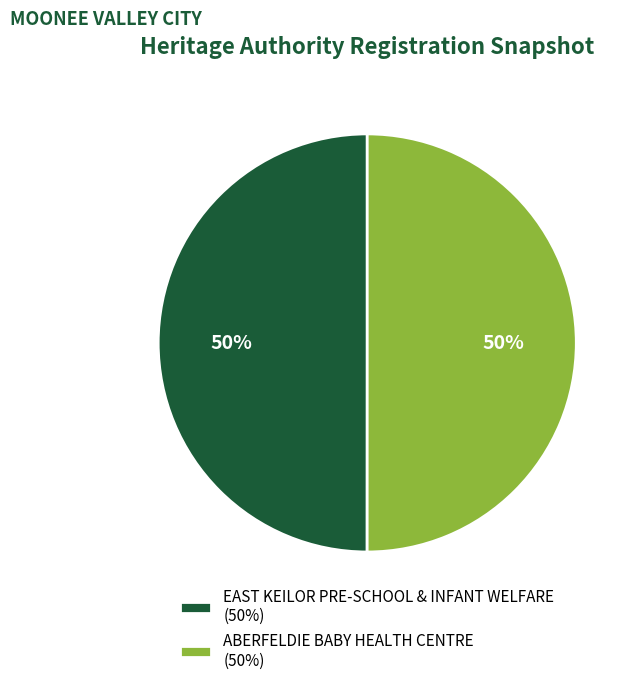

Do ABERFELDIE BABY HEALTH CENTRE (50%) and EAST KEILOR PRE-SCHOOL & INFANT WELFARE (50%) together represent more than half of the pie?

Yes